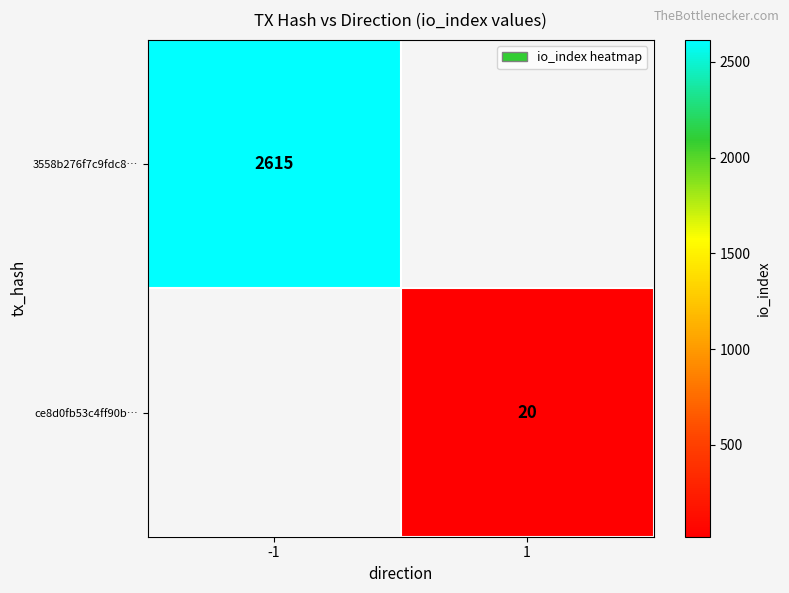

True or false: ce8d0fb53c4ff90b… has a value of 20 at 1.

True